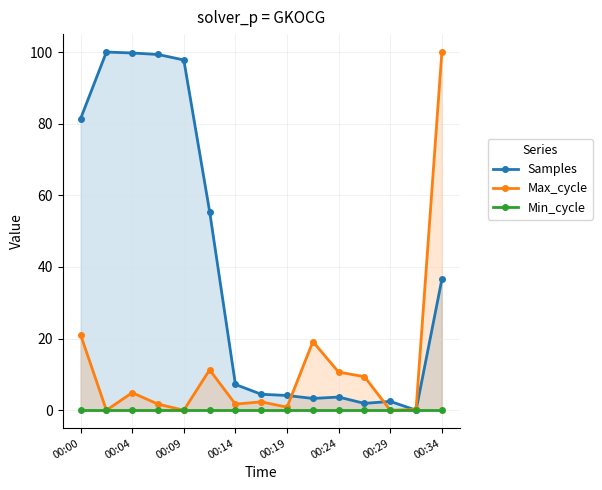

True or false: Samples has more than 2 points higher than both neighbors.

True